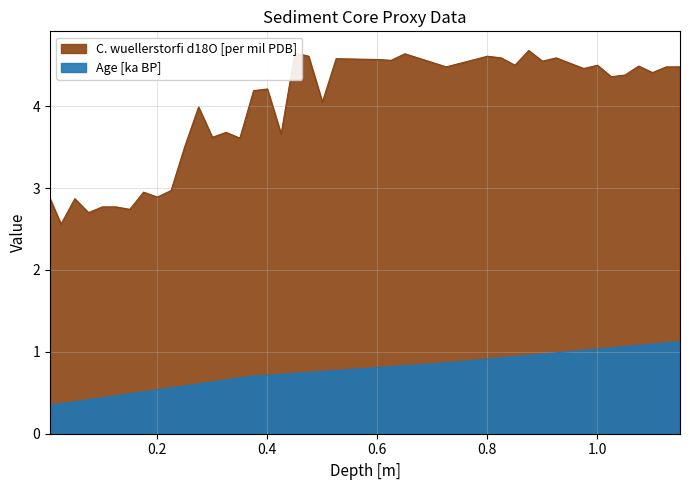

At which category does C. wuellerstorfi d18O [per mil PDB] reach its first local peak?

0.05